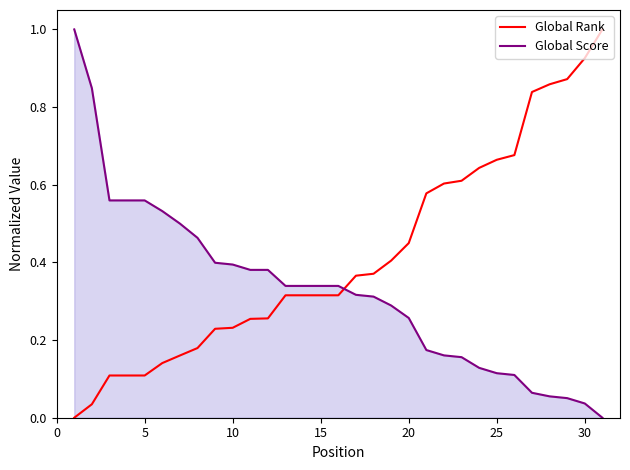

What are all the series names shown in the legend?

Global Rank, Global Score